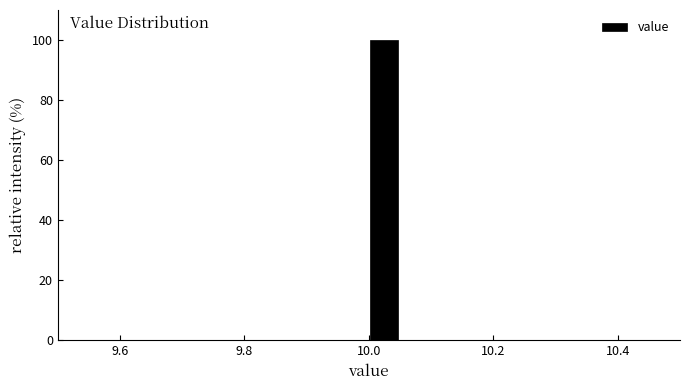

Around what value on the x-axis is the tallest bar? Give the approximate position of its centre, as read against the axis.

10.02